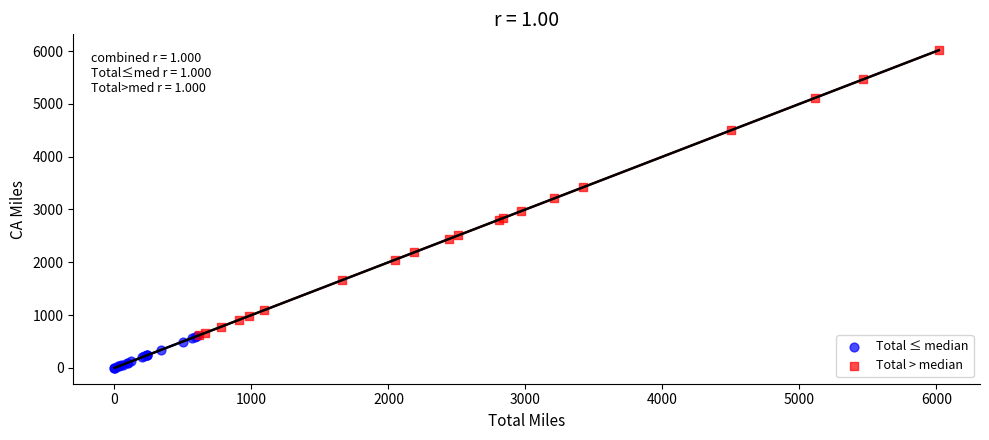

Which series reaches the maximum Y coordinate?

Total > median